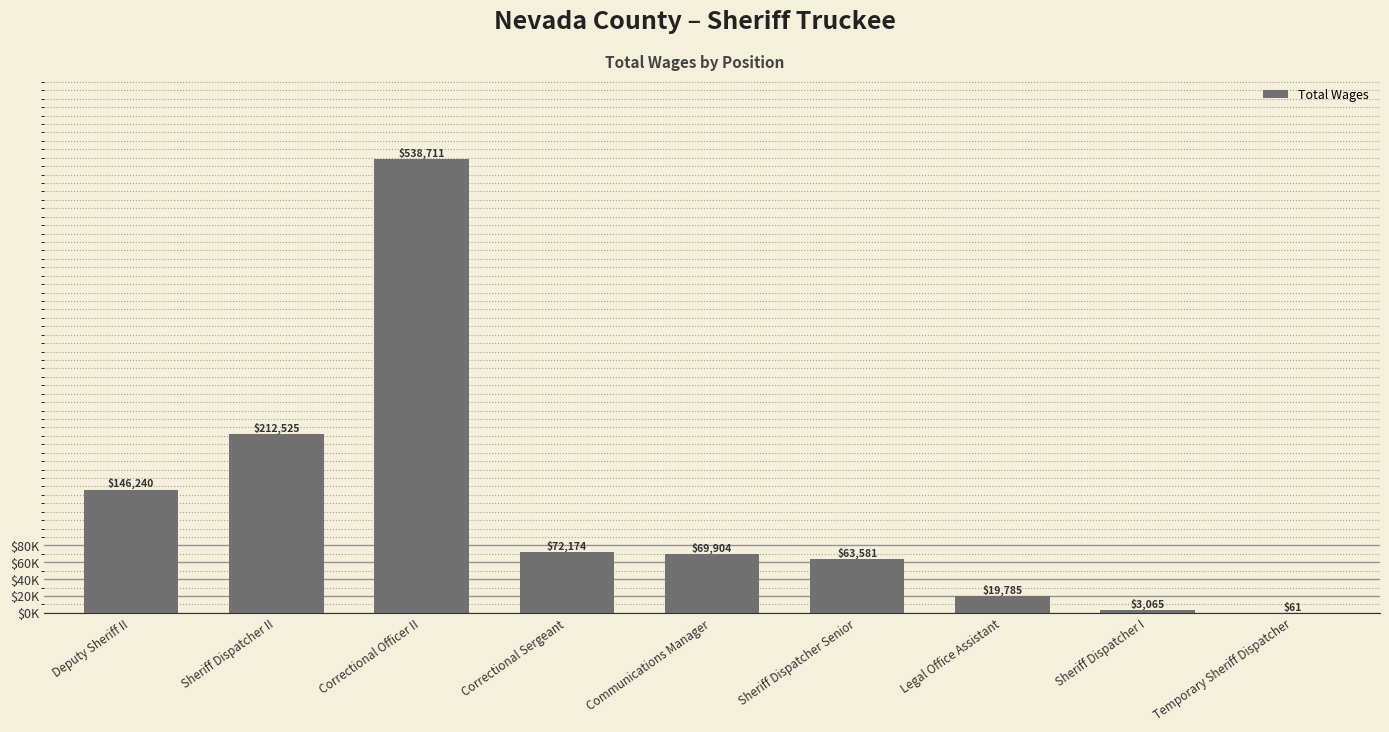

What is the difference between the second highest and minimum values?

212464